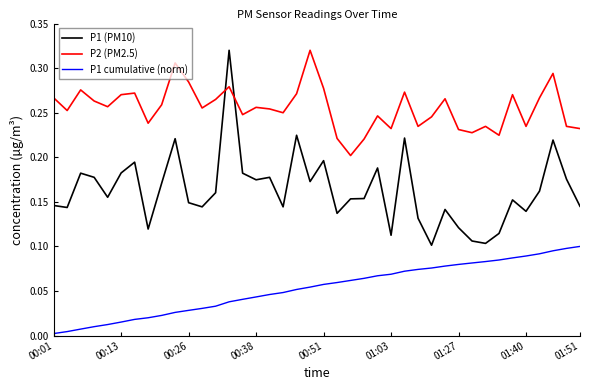

Which series has the widest spread of values?

P1 (PM10)